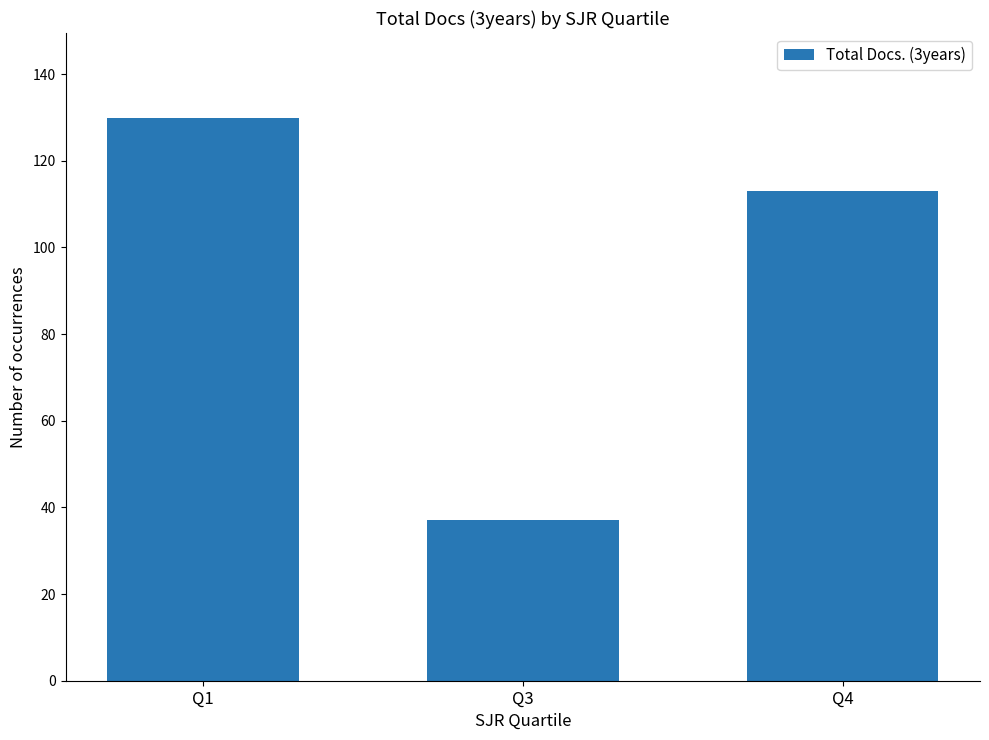

Reading right to left, transcribe all the data shown in this chart.

113	37	130